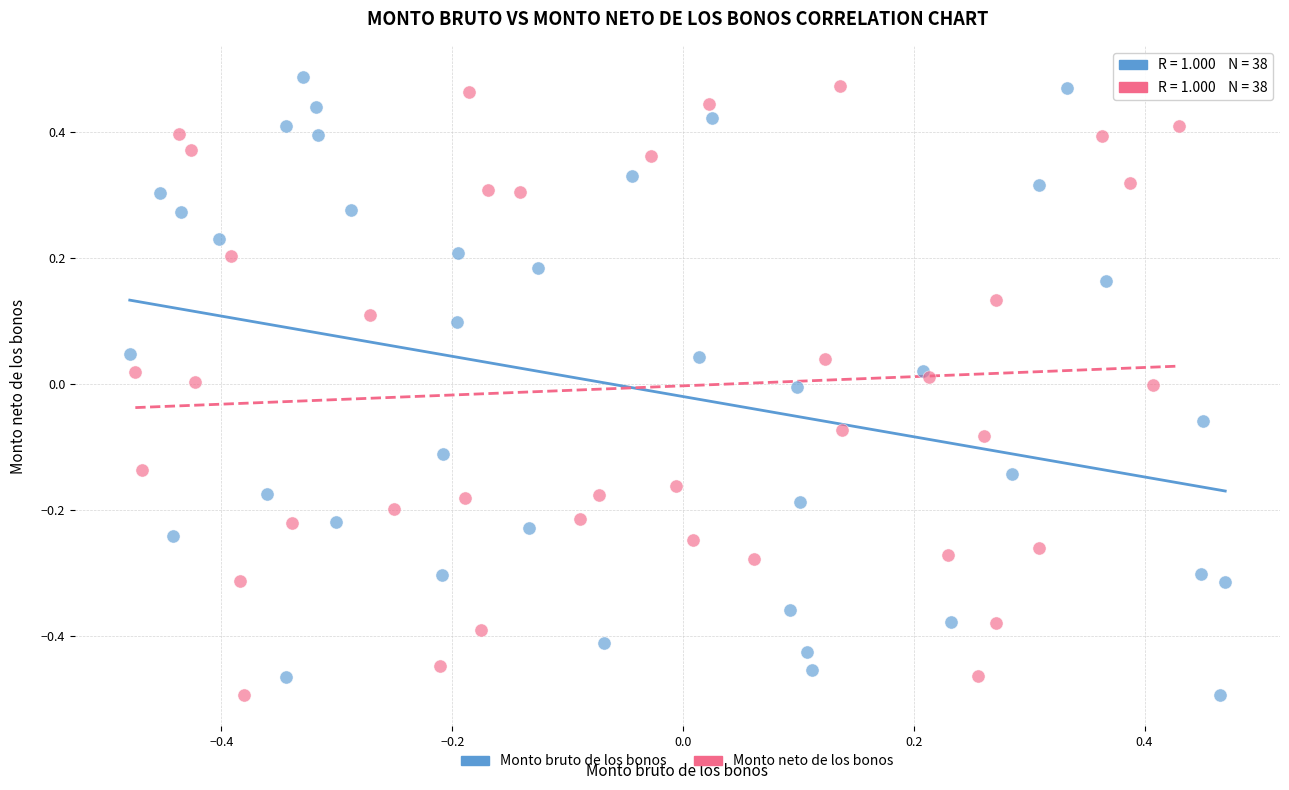

What are all the series names shown in the legend?

Monto bruto de los bonos, Monto neto de los bonos